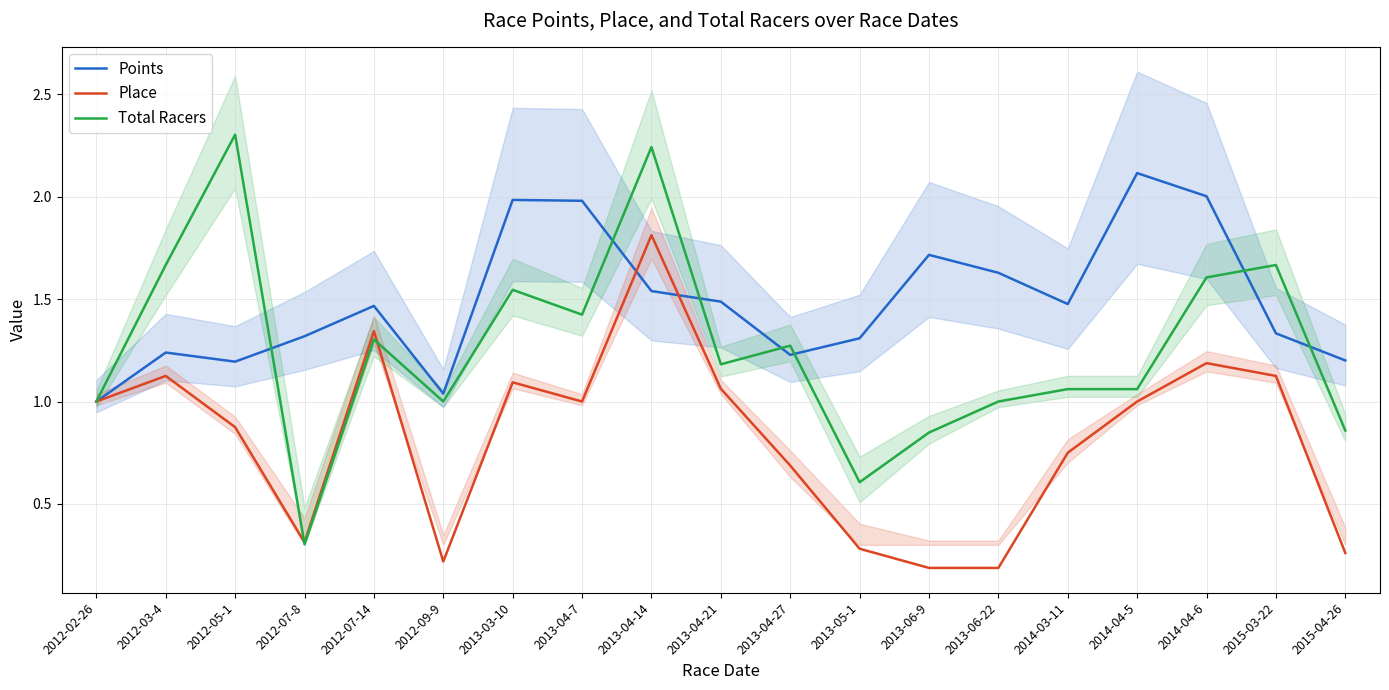

How many lines are shown in the chart?

3